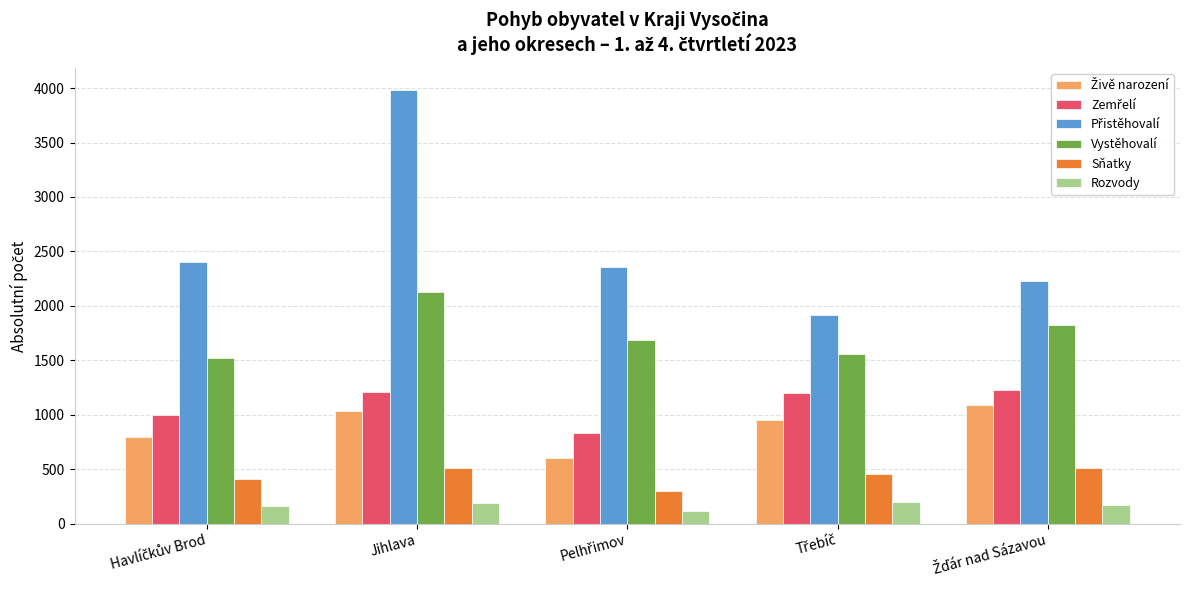

What is the difference between the highest and lowest values at Jihlava?

3795